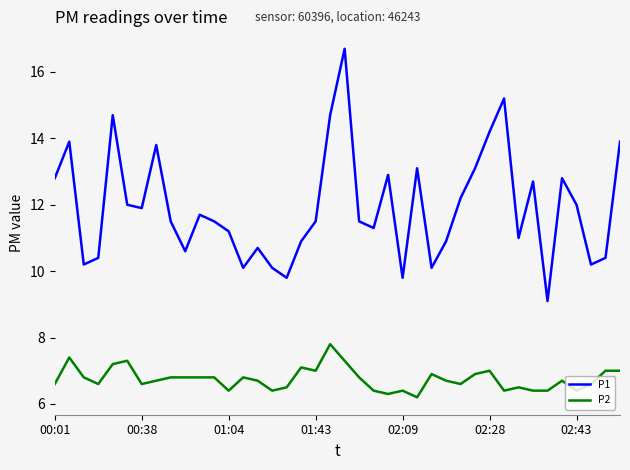

True or false: P2 and P1 intersect in this chart.

False